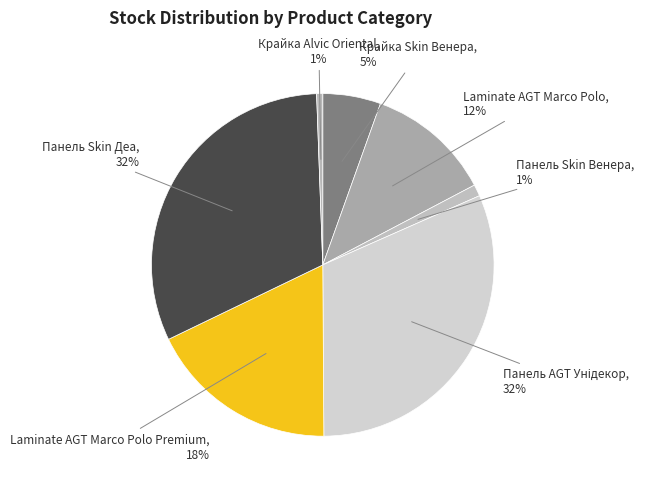

To the nearest percent, what percentage of the pie is Laminate AGT Marco Polo Premium?

18%